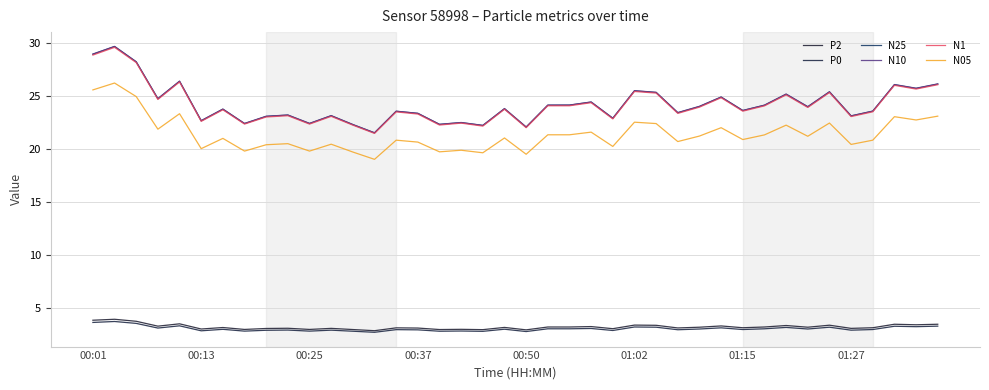

At how many categories does at least one series exceed 13?

40